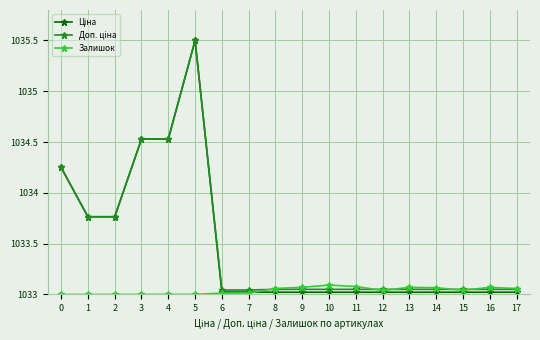

At which category does the chart reach its peak across all series?

5